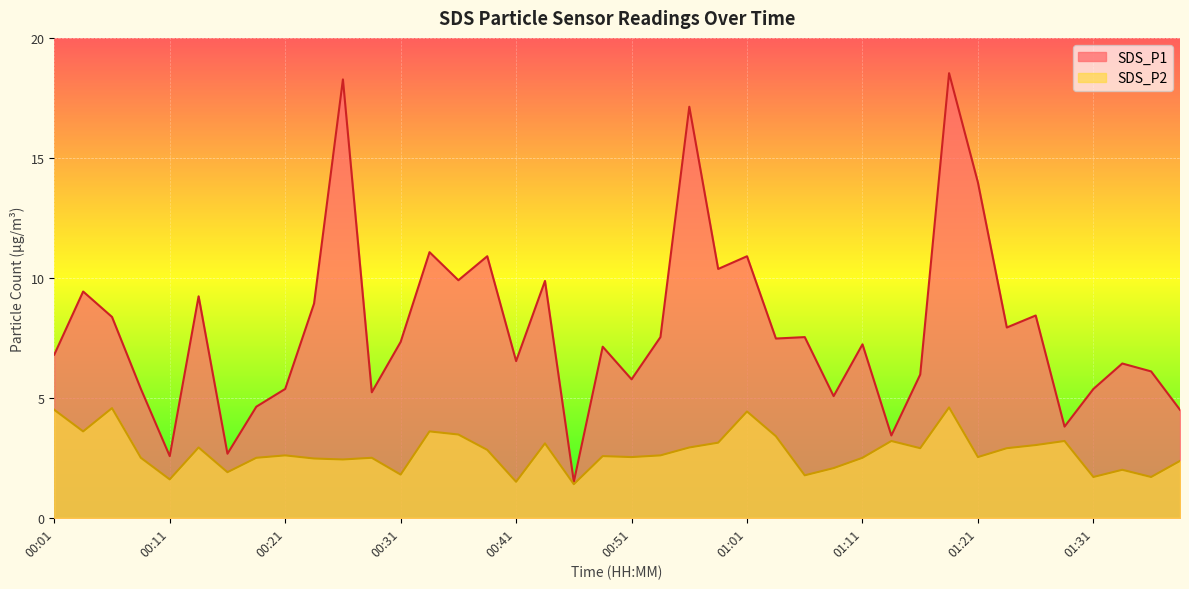

What is the maximum value shown in the chart?

18.5